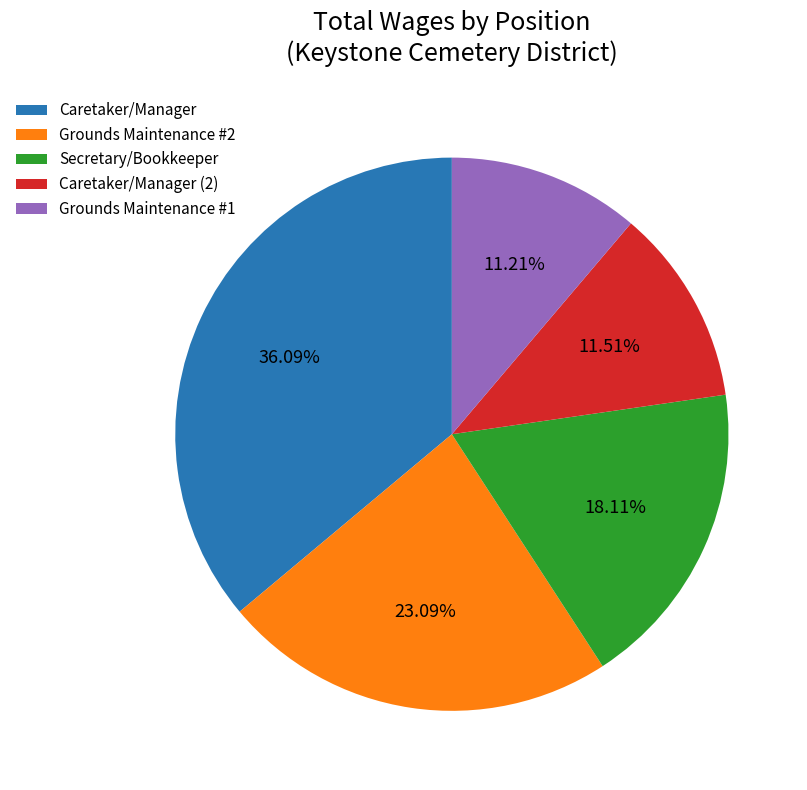

What percentage is the Caretaker/Manager (2) slice, to the nearest percent?

12%